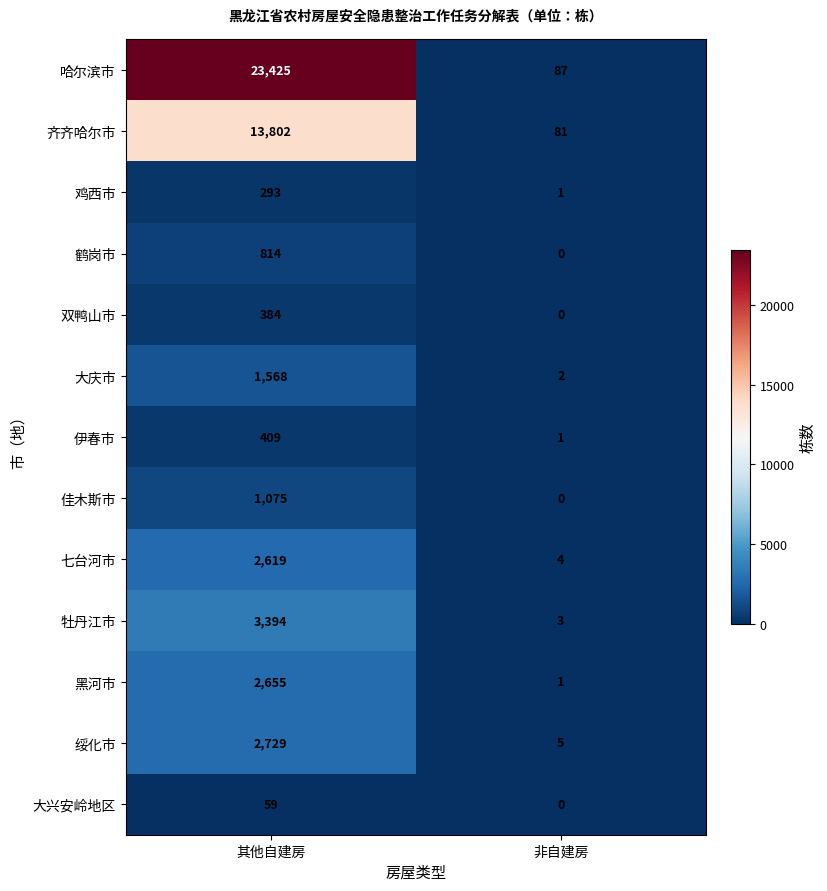

The value of 鹤岗市 at 非自建房 is -532. True or false?

False